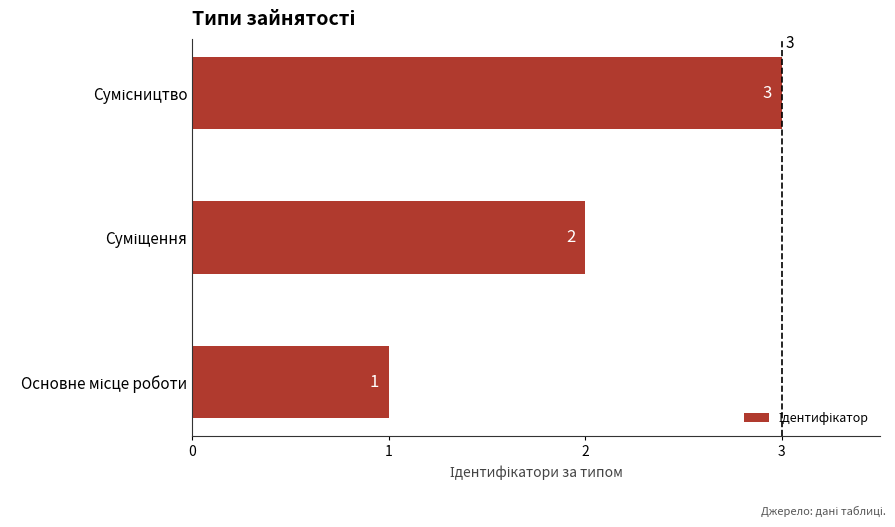

What is the sum of all values?

6